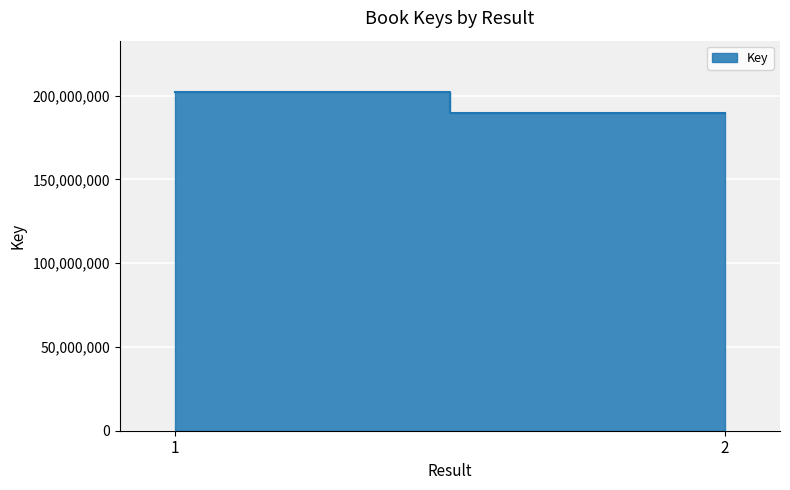

What is the difference between the maximum and minimum values?

12556385